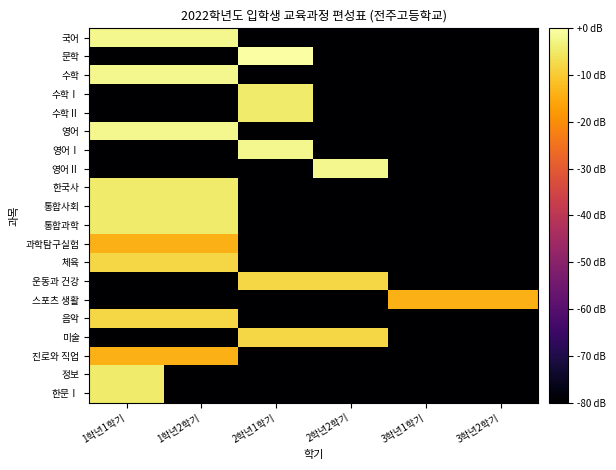

At which category is the sum across all series the highest?

1학년1학기